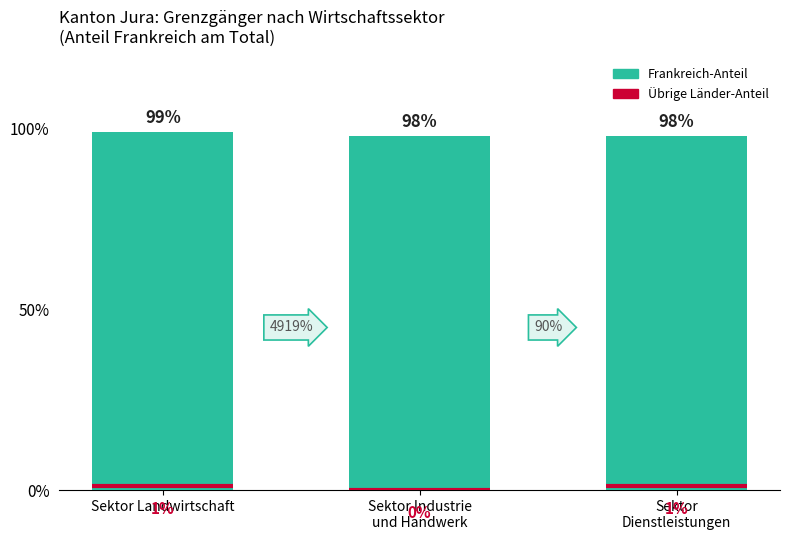

List the labels in order of value, largest first.

Sektor Landwirtschaft, Sektor Industrie
und Handwerk, Sektor
Dienstleistungen